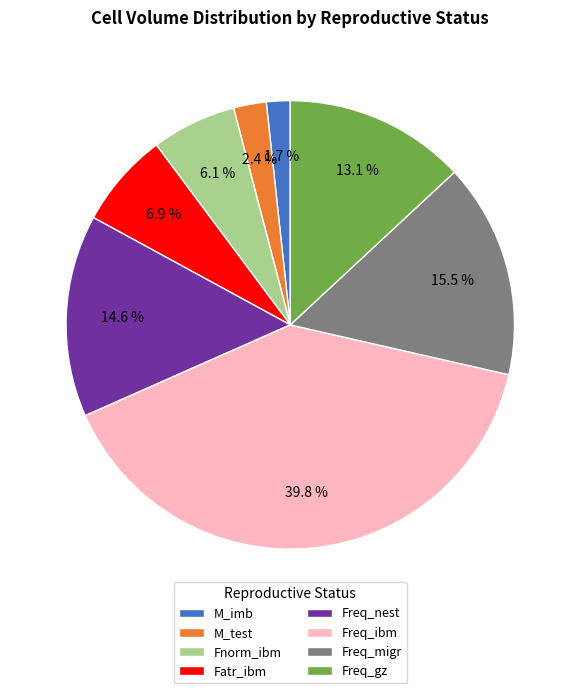

True or false: Fatr_ibm accounts for 1% of the total.

False